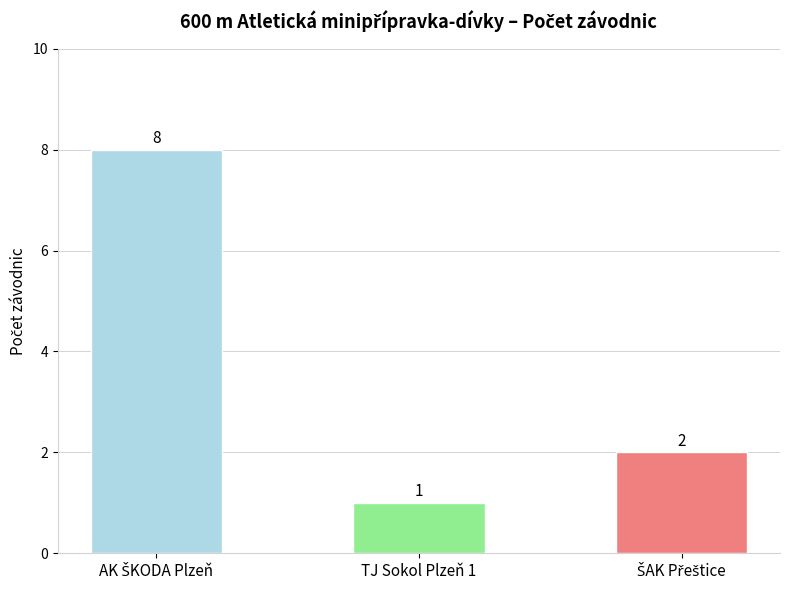

What is the greatest value displayed?

8